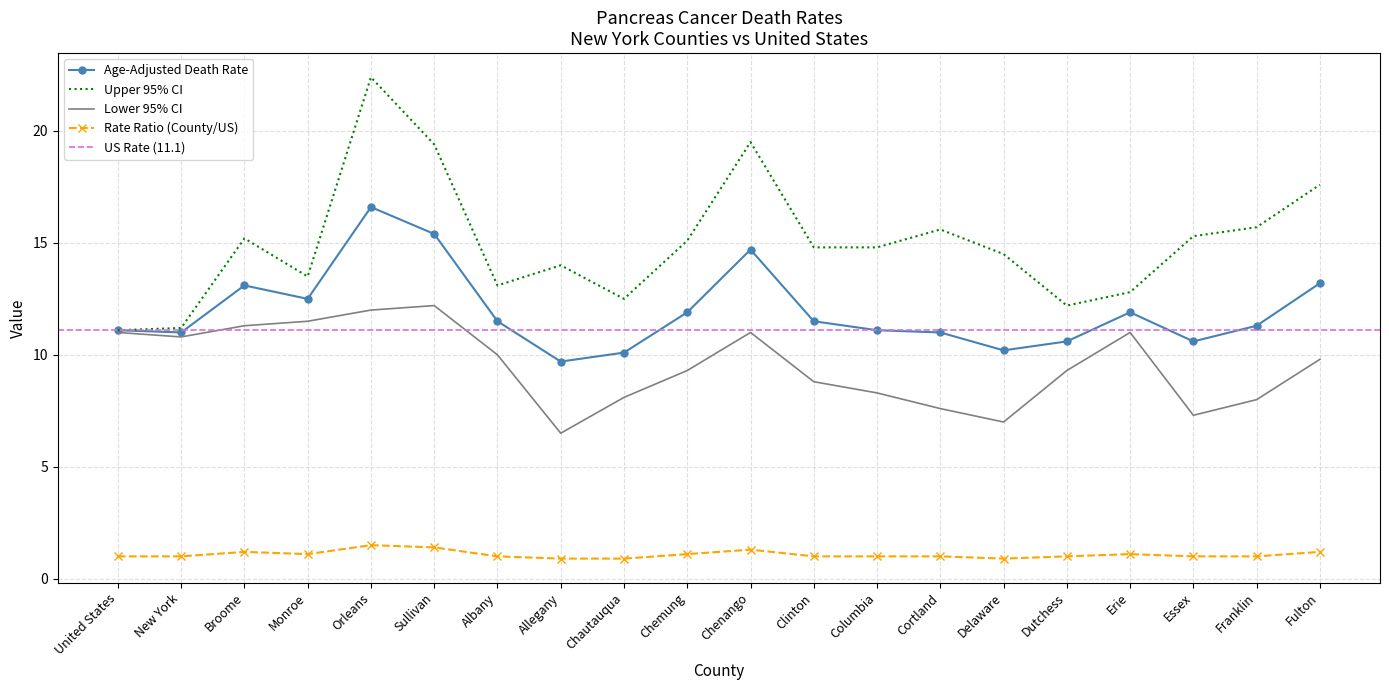

True or false: Lower 95% CI and Age-Adjusted Death Rate intersect in this chart.

False